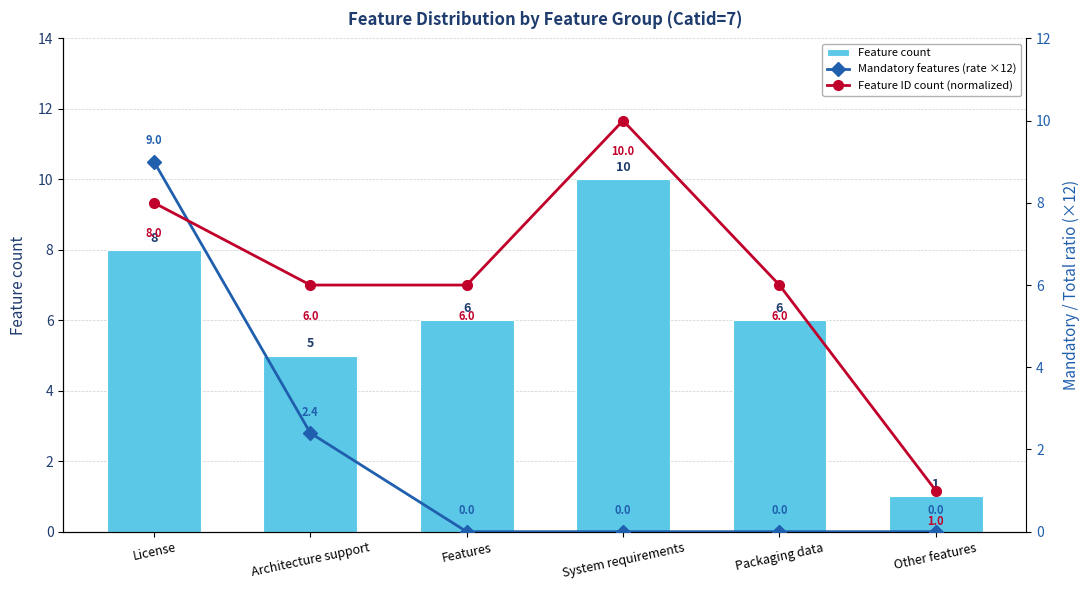

The value of Feature ID count (normalized) at License is 8.0. True or false?

True